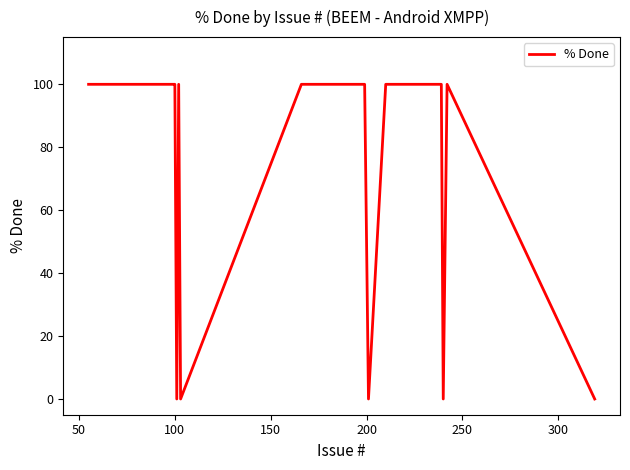

What is the difference between the maximum and minimum values?

100